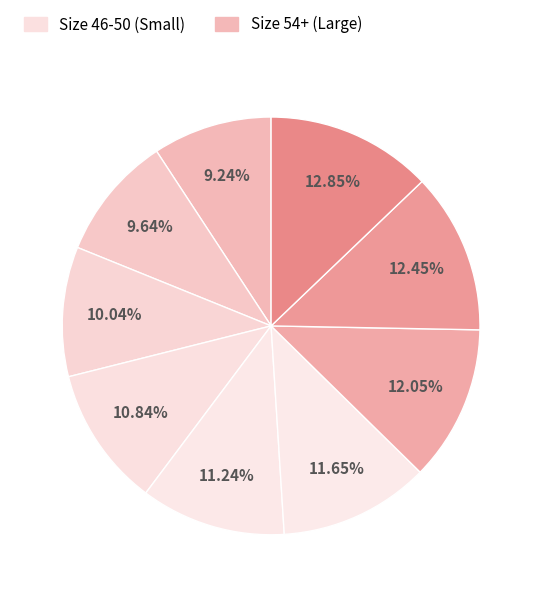

Which slice is the smallest?

Size 46